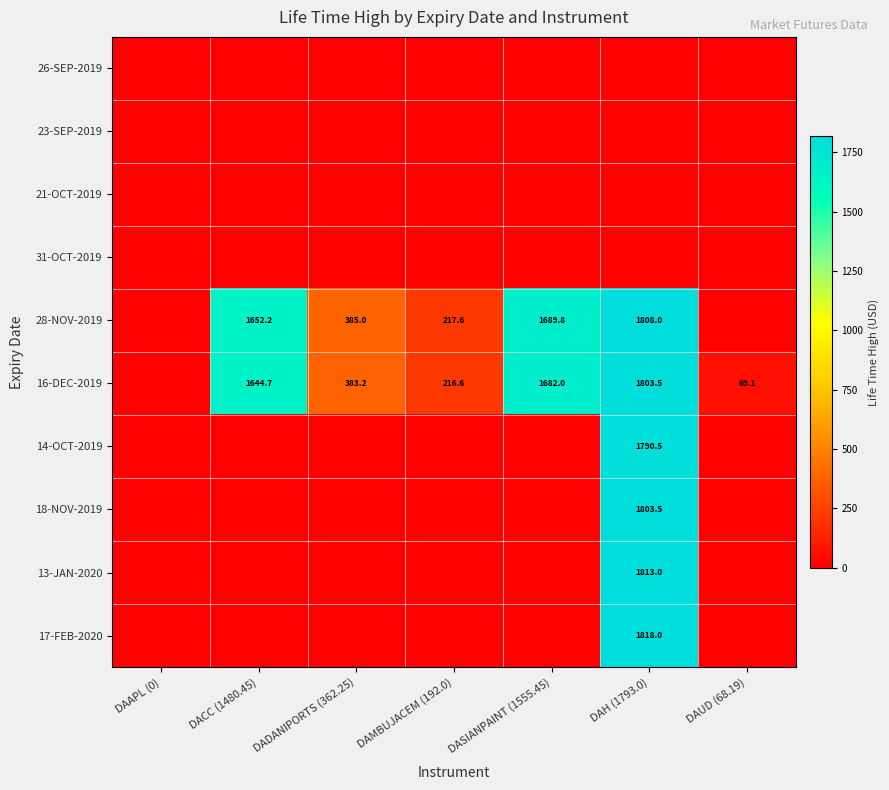

Is it true that 16-DEC-2019 equals 2930.6 at DASIANPAINT (1555.45)?

False